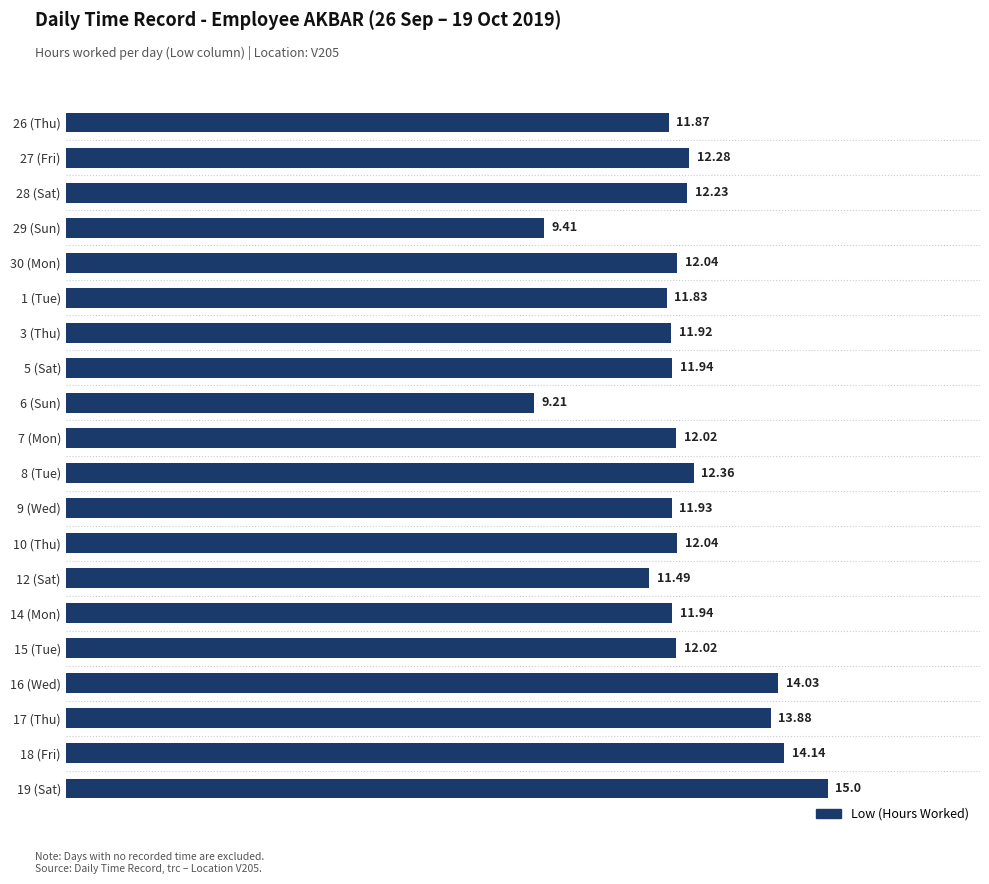

What is the change in value from 26 (Thu) to 28 (Sat)?

+0.4